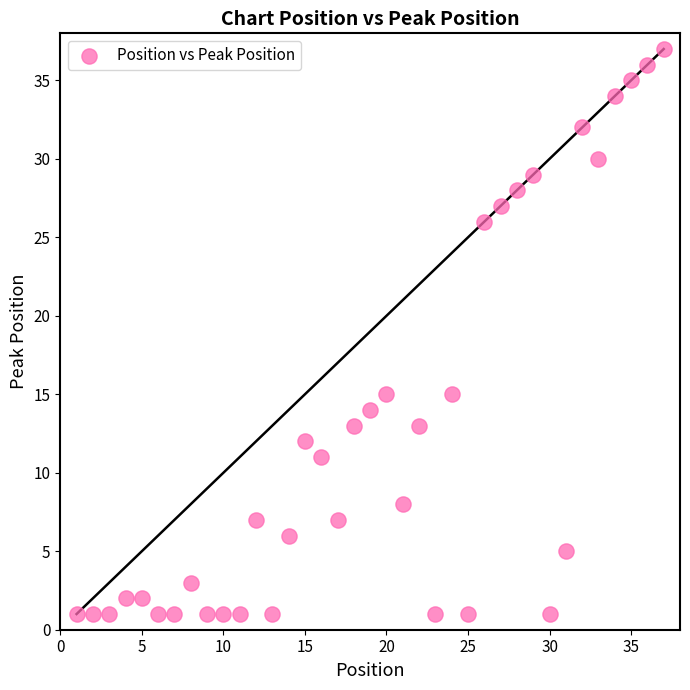

What is the range of X values (max minus min)?

36